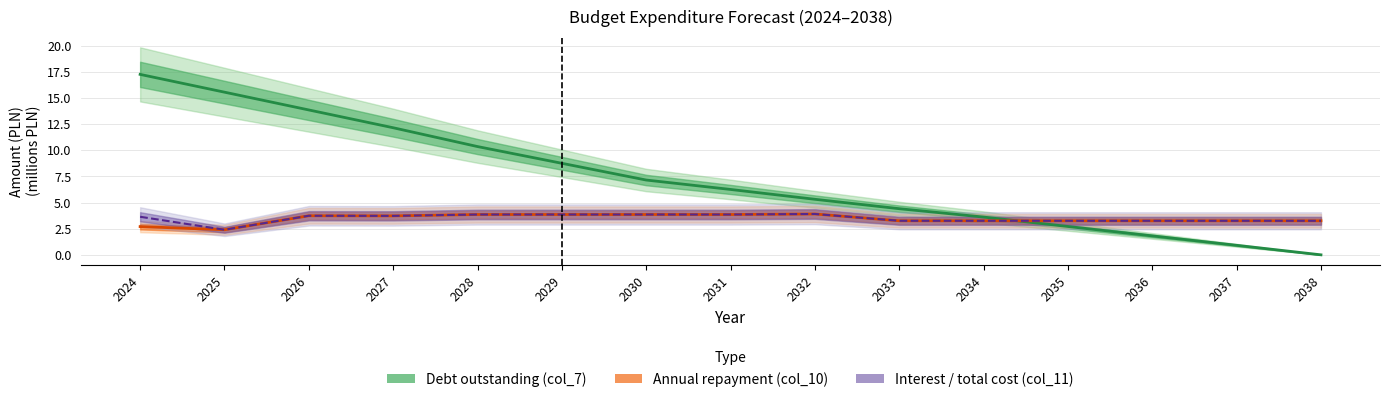

What is the difference between the maximum and minimum values in the col_7 (Debt outstanding) series?

17.2